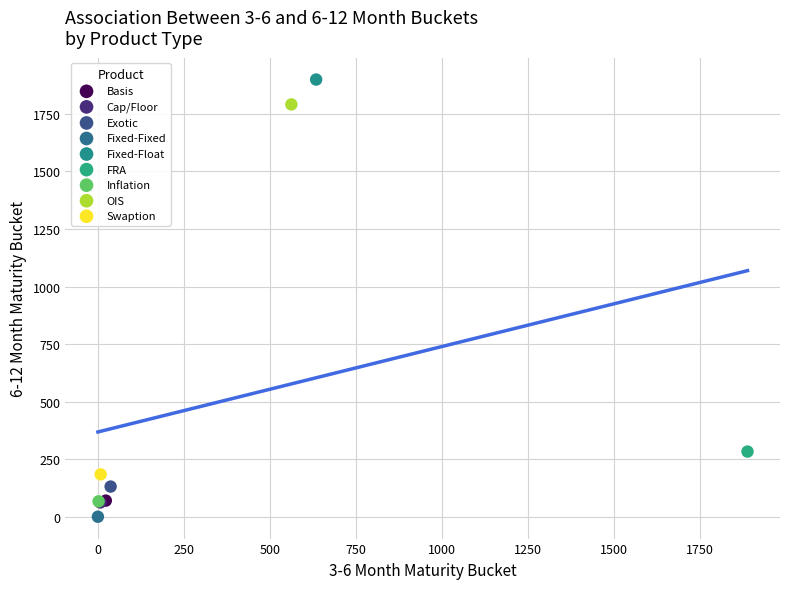

Which series contains the highest Y value?

Fixed-Float